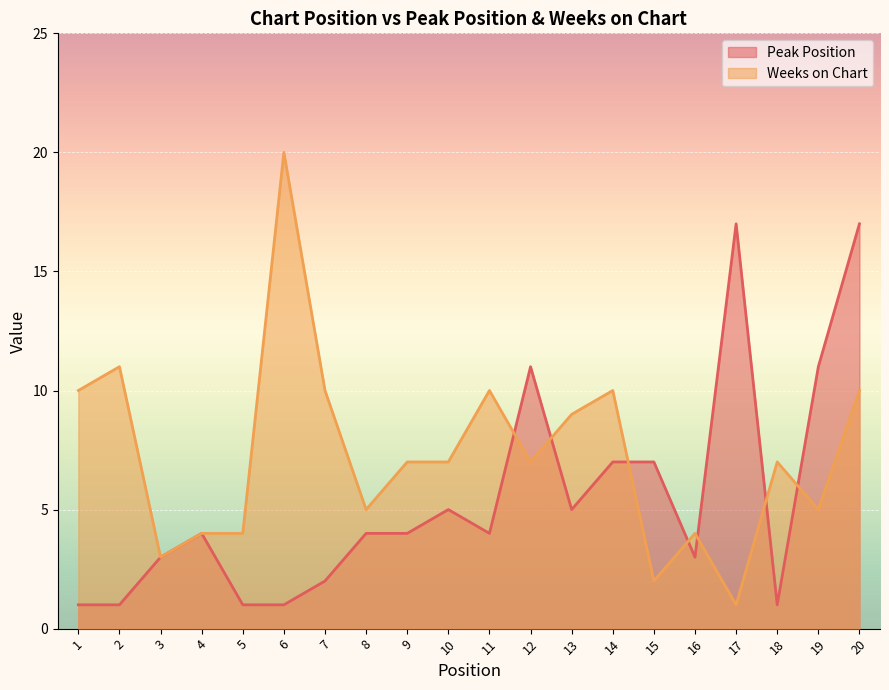

Rank the series at 19 from highest to lowest value.

Peak Position, Weeks on Chart